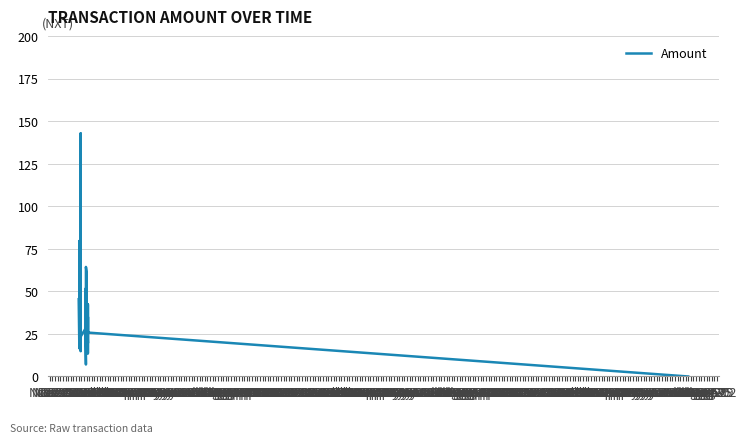

What is the maximum value shown in the chart?

142.8